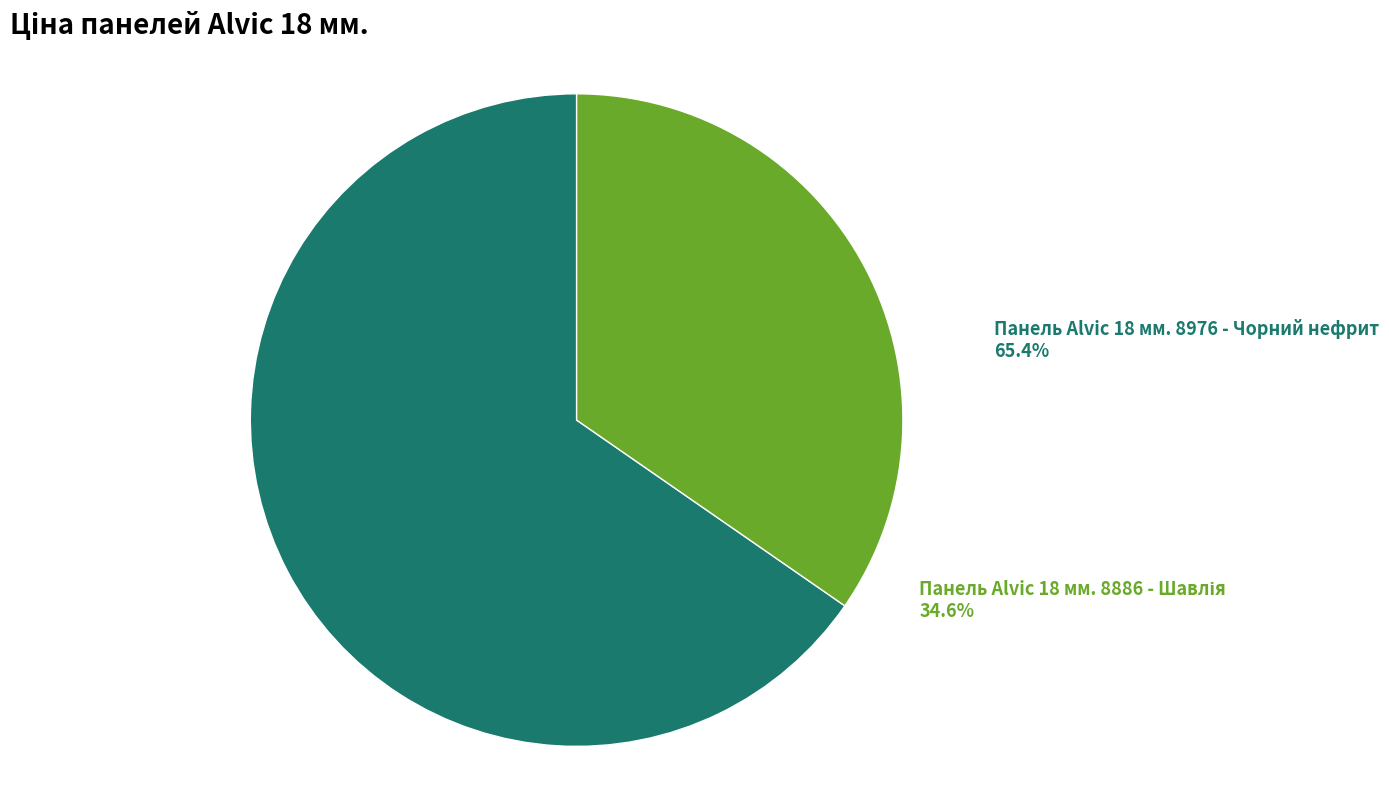

Does any single category account for the majority?

Yes